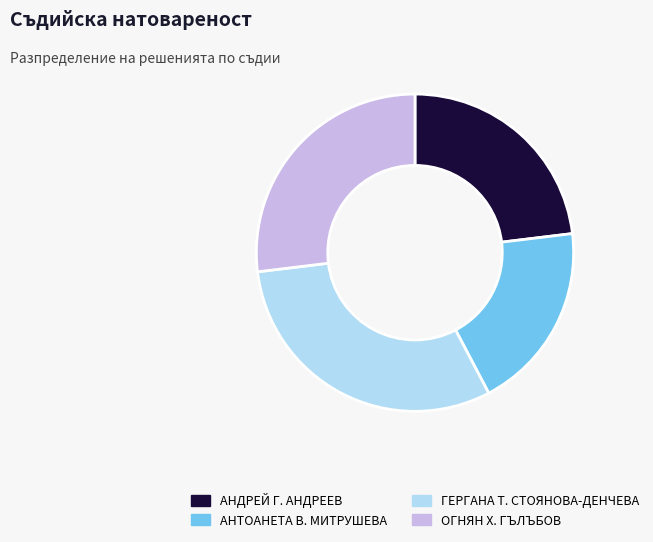

How many slices are in this pie chart?

4